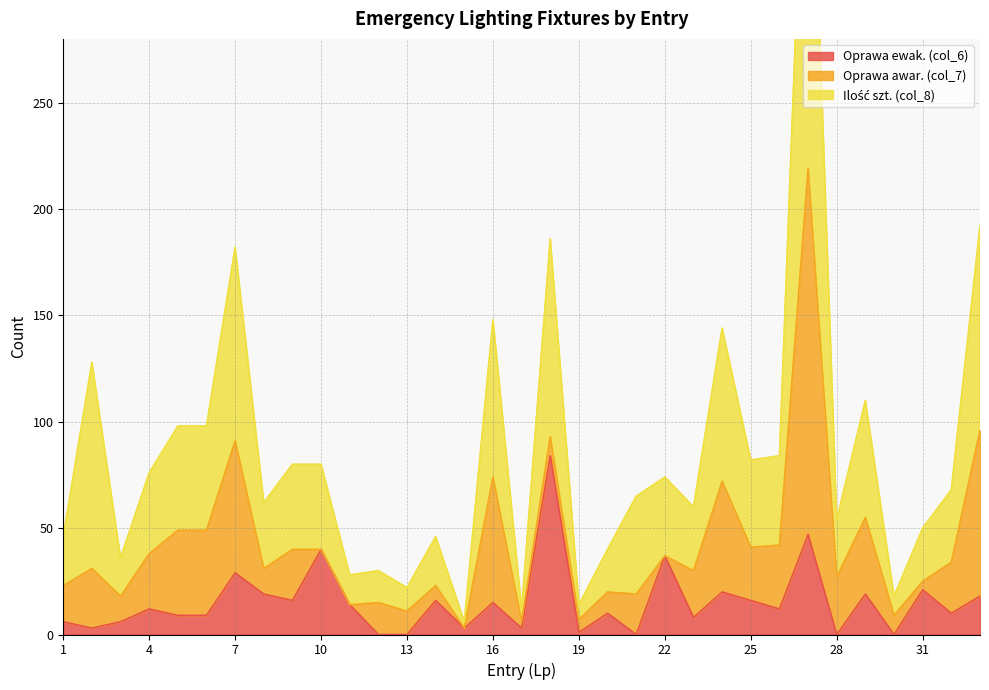

The value of Oprawa ewak. (col_6) at 10 is 40. True or false?

True